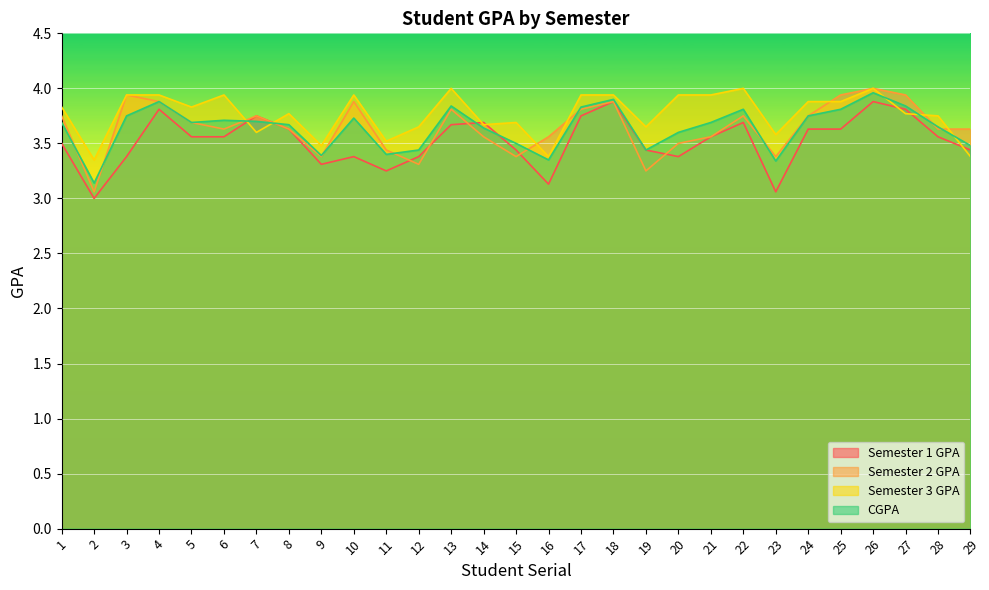

How many lines are shown in the chart?

4